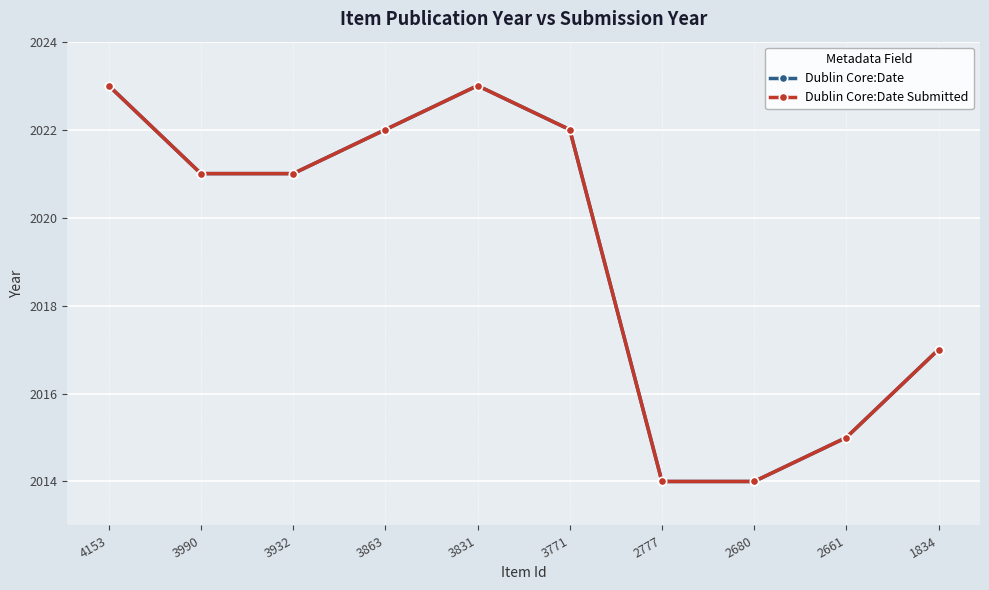

Is this an area chart (filled region under the line)?

No